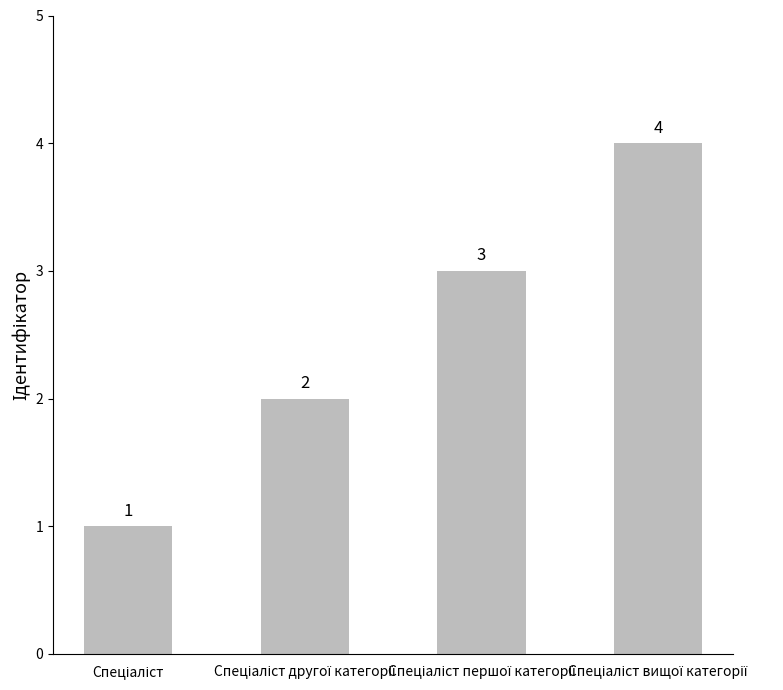

What is the sum of all values?

10